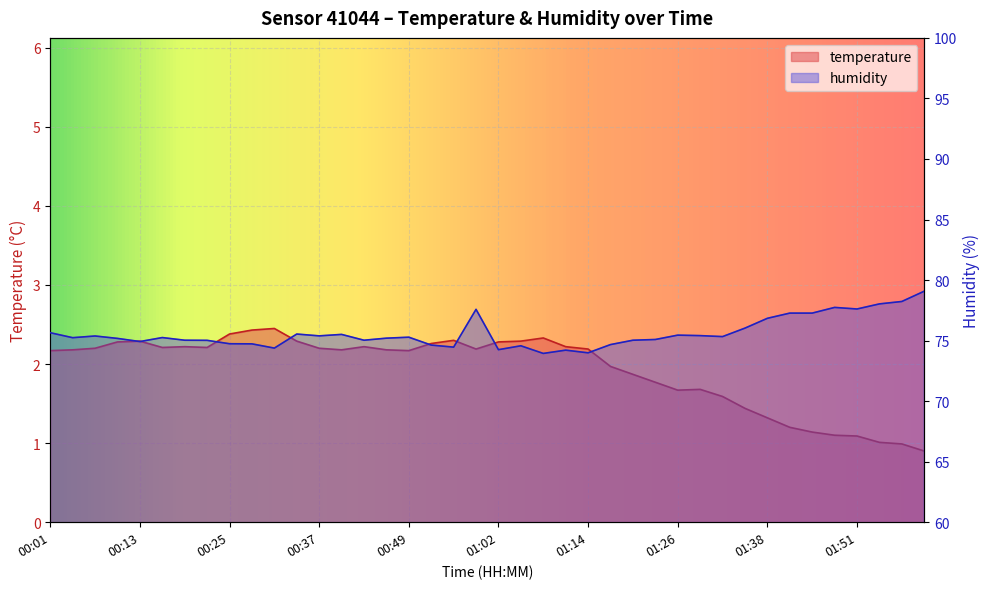

What is the maximum value for humidity?

79.1